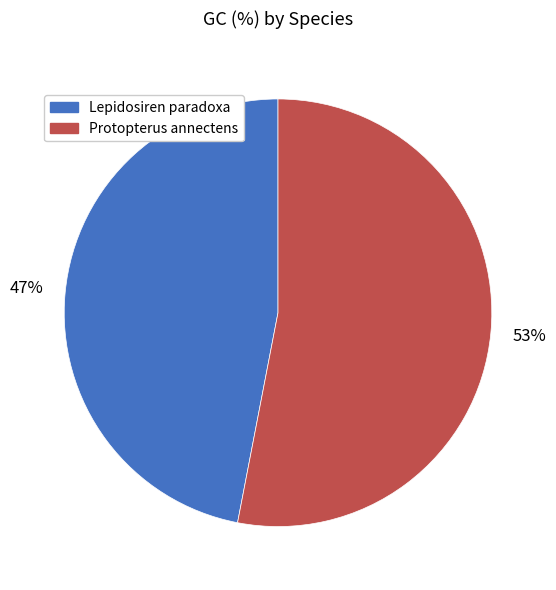

How many segments does this pie chart have?

2